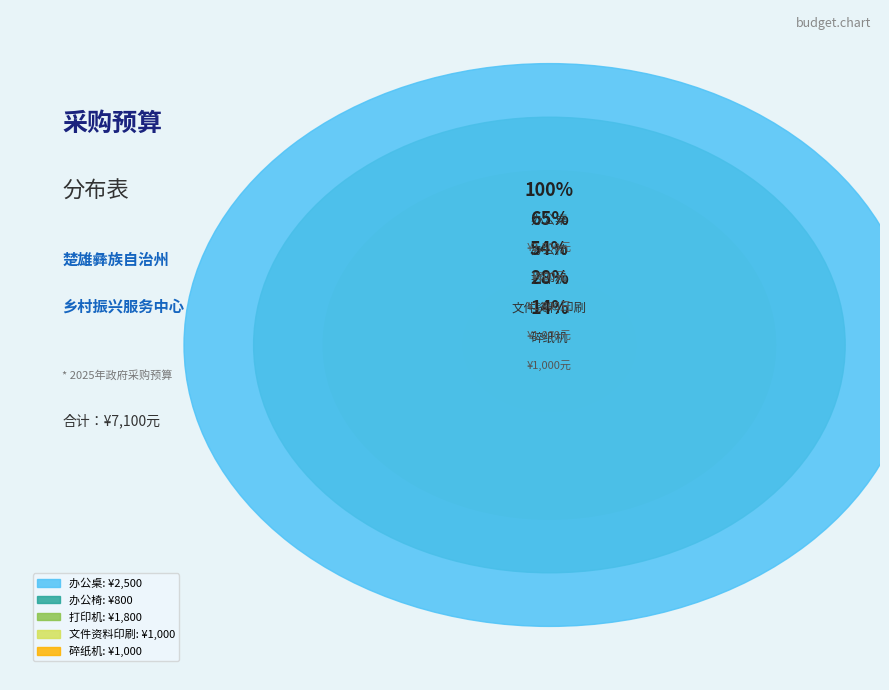

Which slice is the smallest?

办公椅